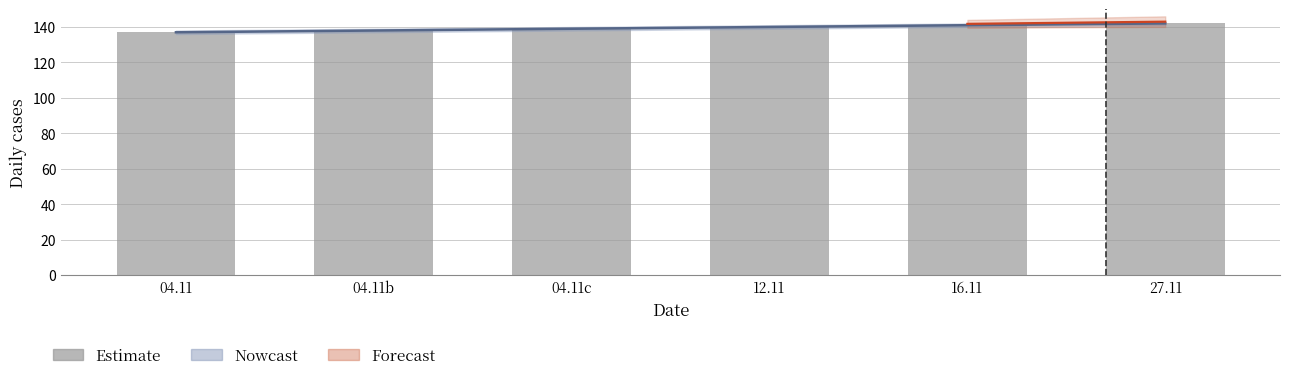

Reading left to right, list all the values displayed in this chart.

137	138	139	140	141	142